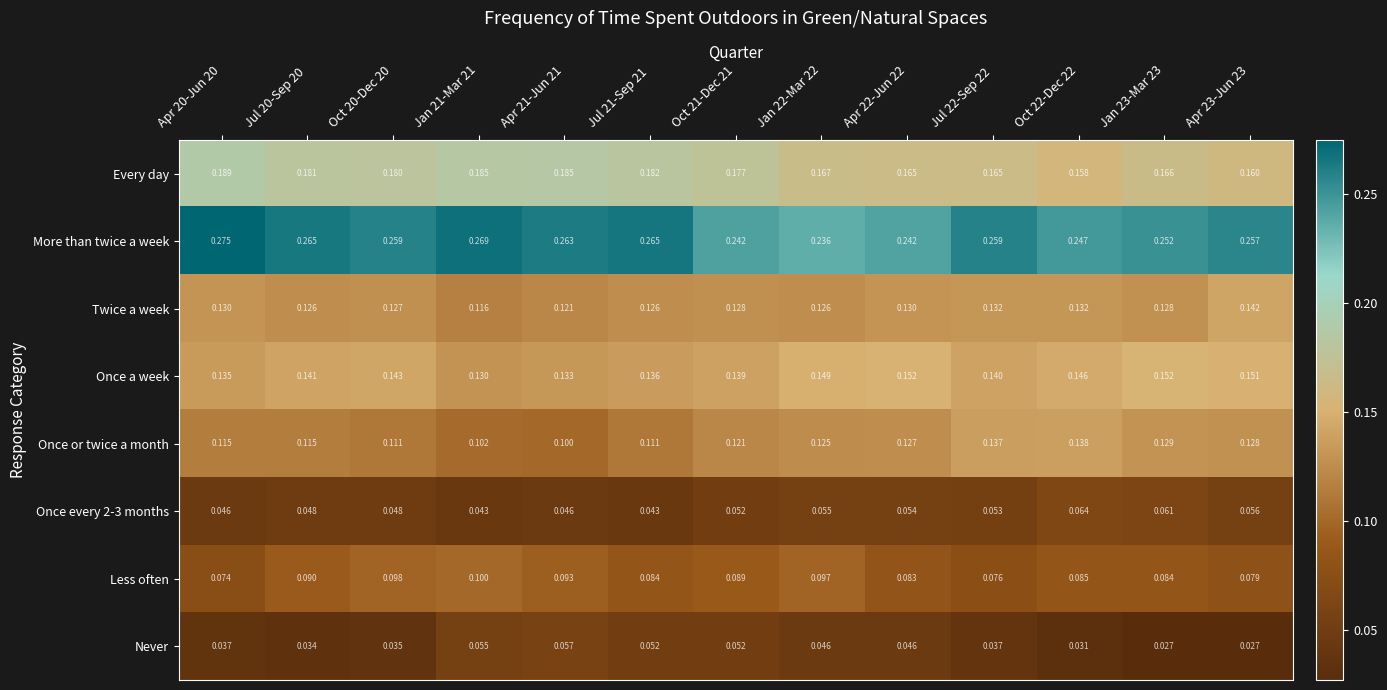

Which series has the widest spread of values?

More than twice a week